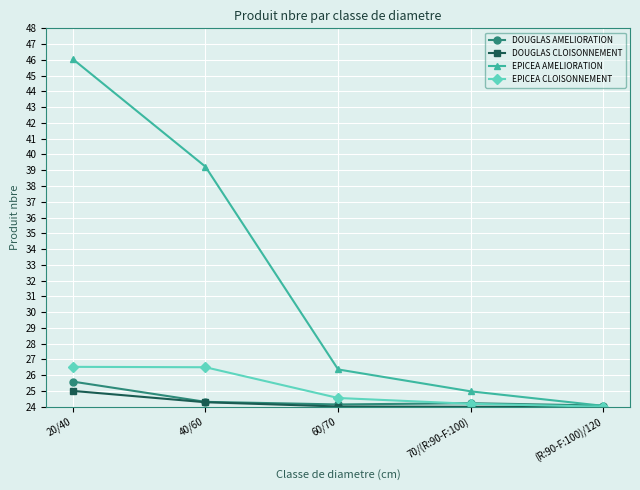

At which label does EPICEA AMELIORATION reach its peak?

20/40